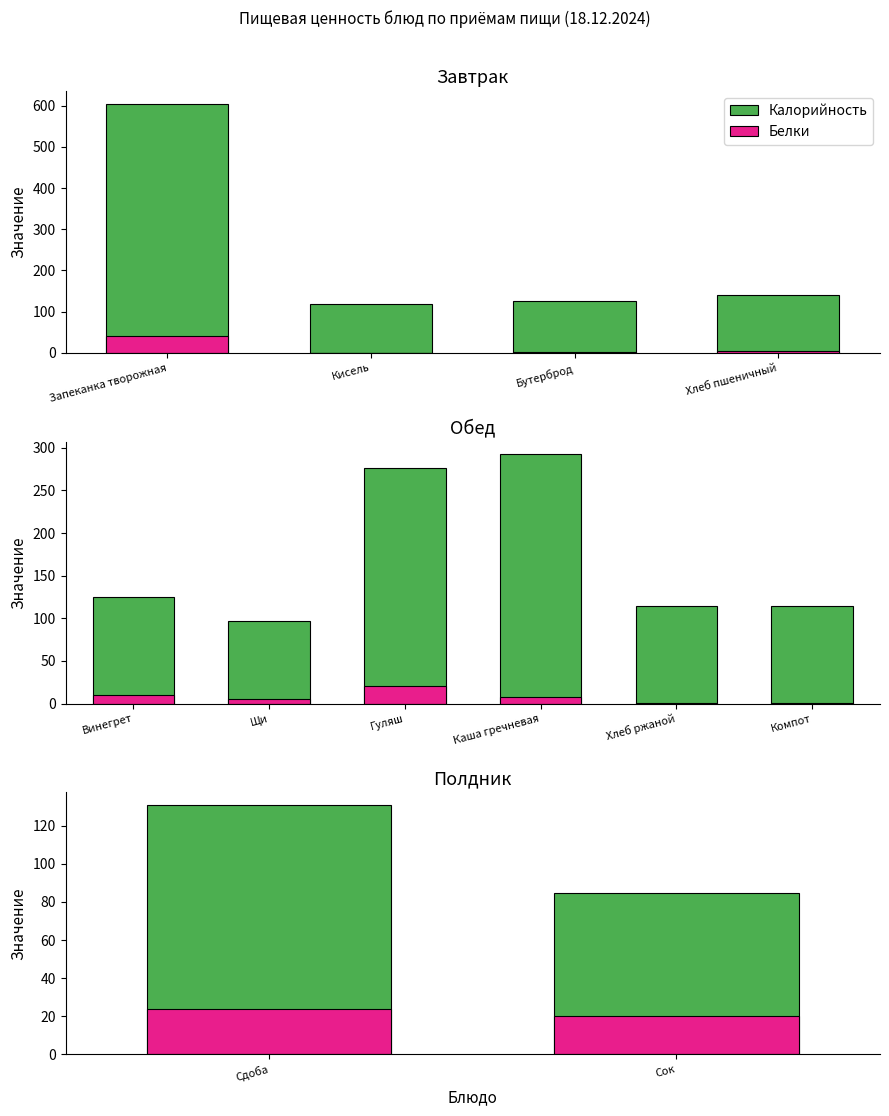

What is the highest value of the Калорийность series?

605.0